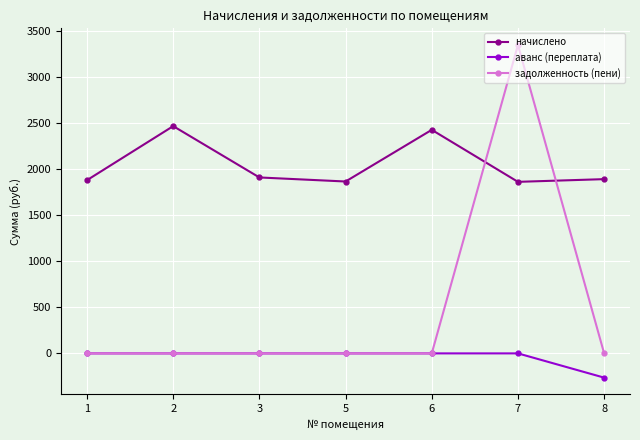

At which category is the sum across all series the highest?

7